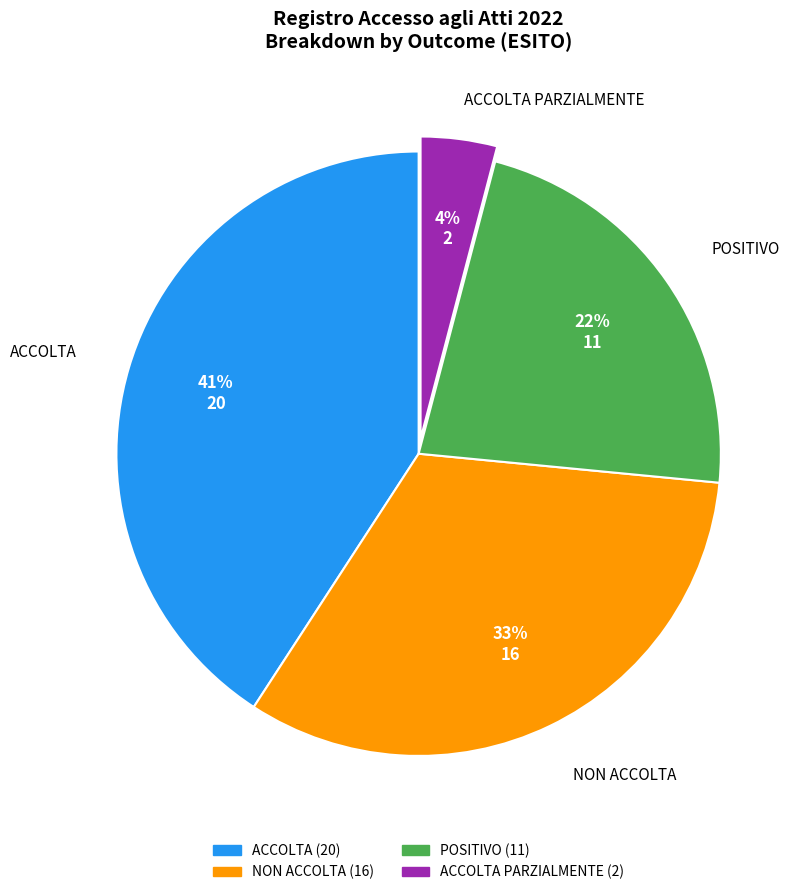

To the nearest percent, what is the difference between the largest and smallest slice percentages?

37%